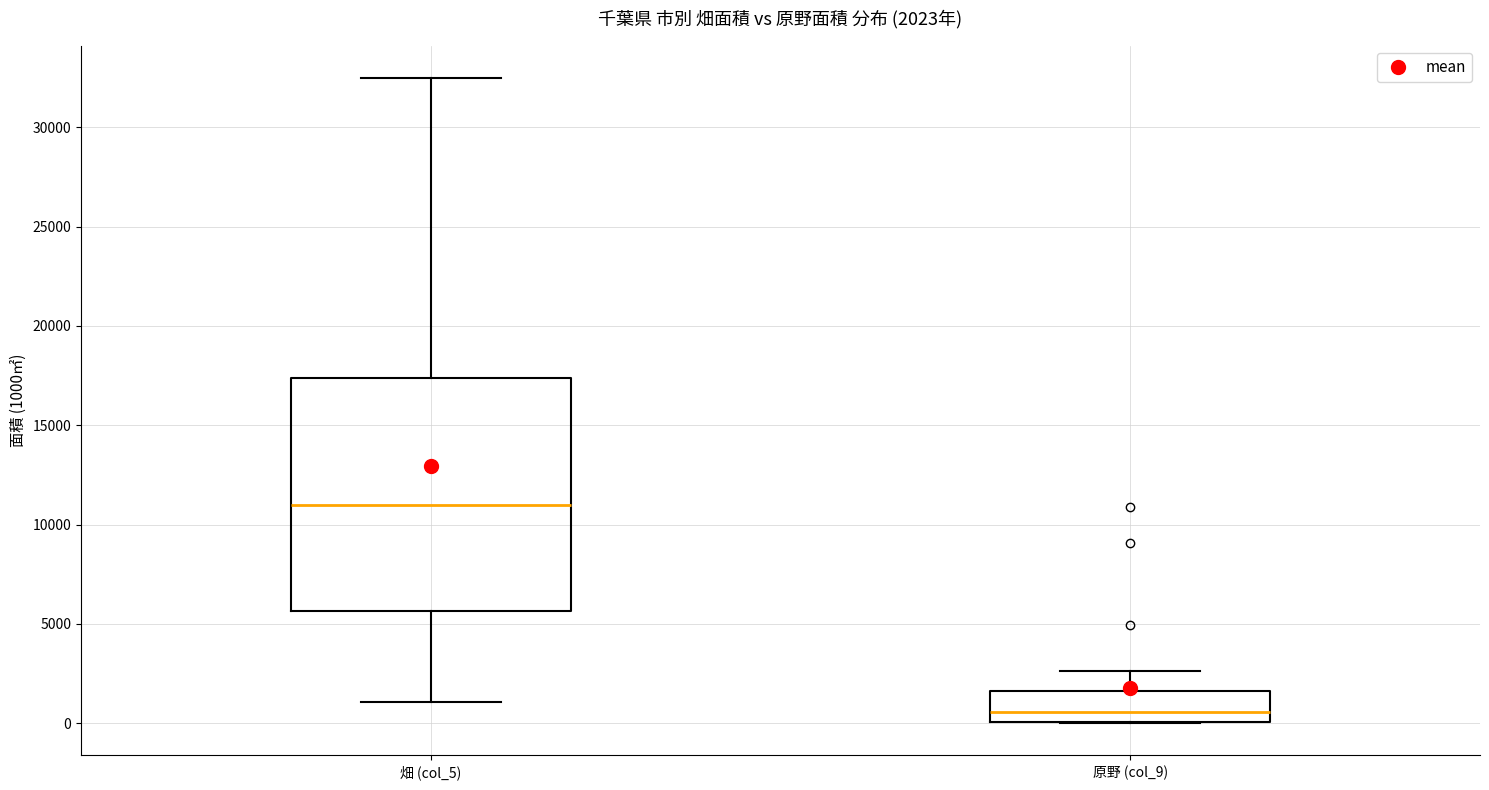

Which box's median line is the lowest?

原野 (col_9)